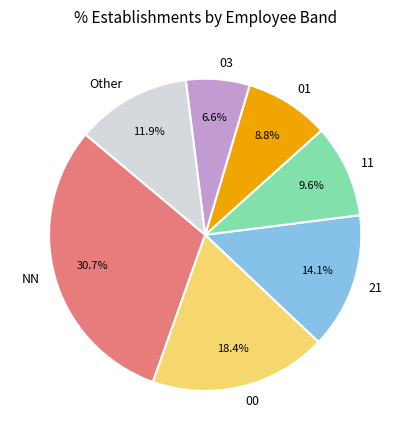

What percentage is the 11 slice, to the nearest percent?

10%